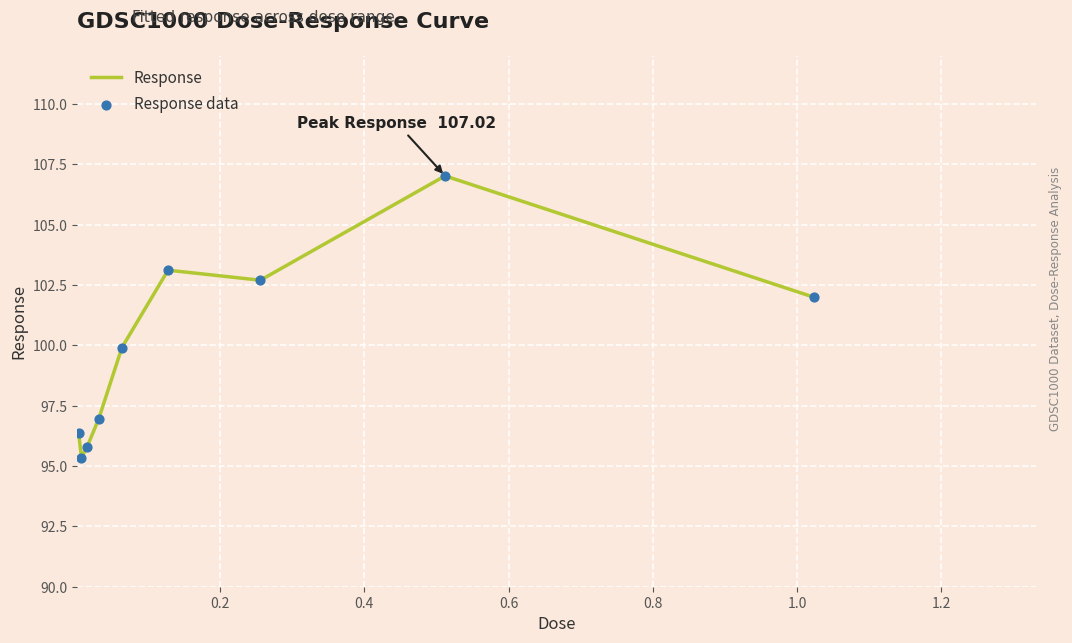

What is the difference between the maximum and minimum values?

11.7